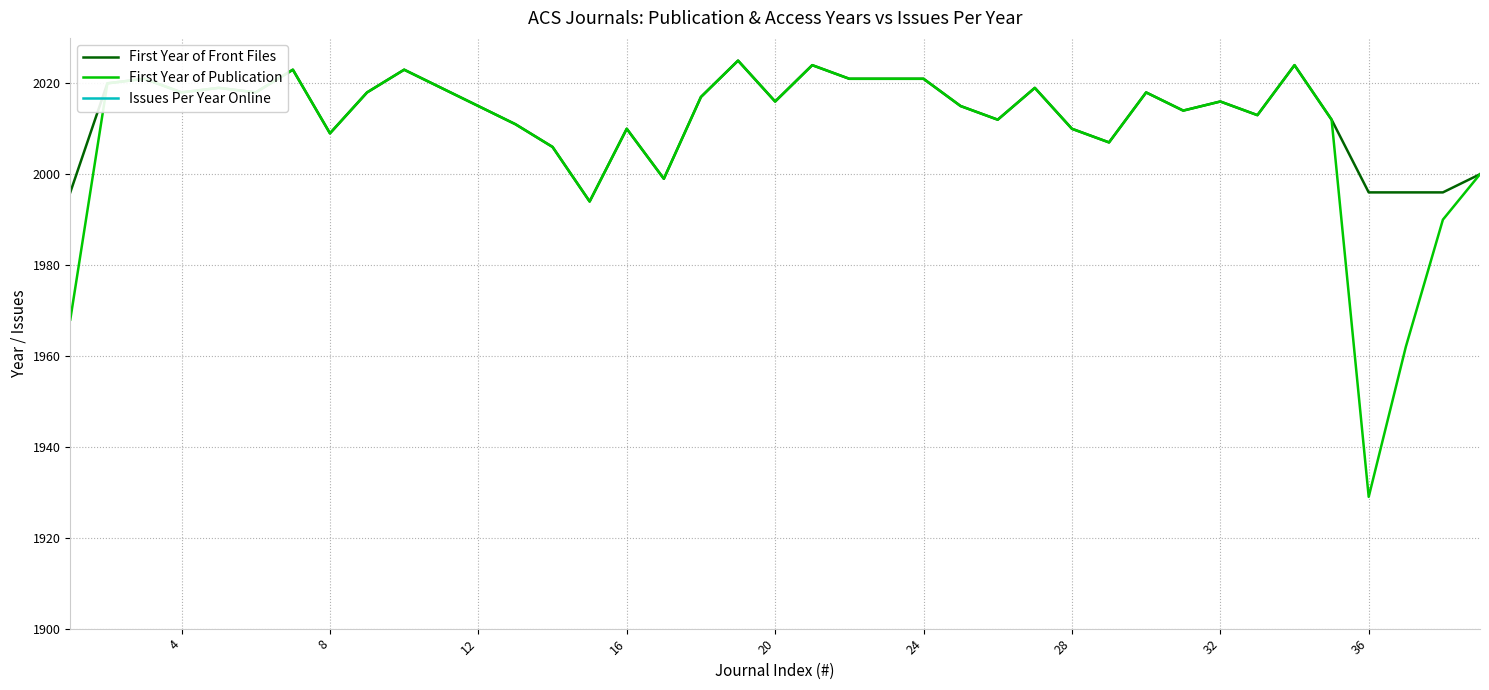

How many distinct data groups are displayed?

3